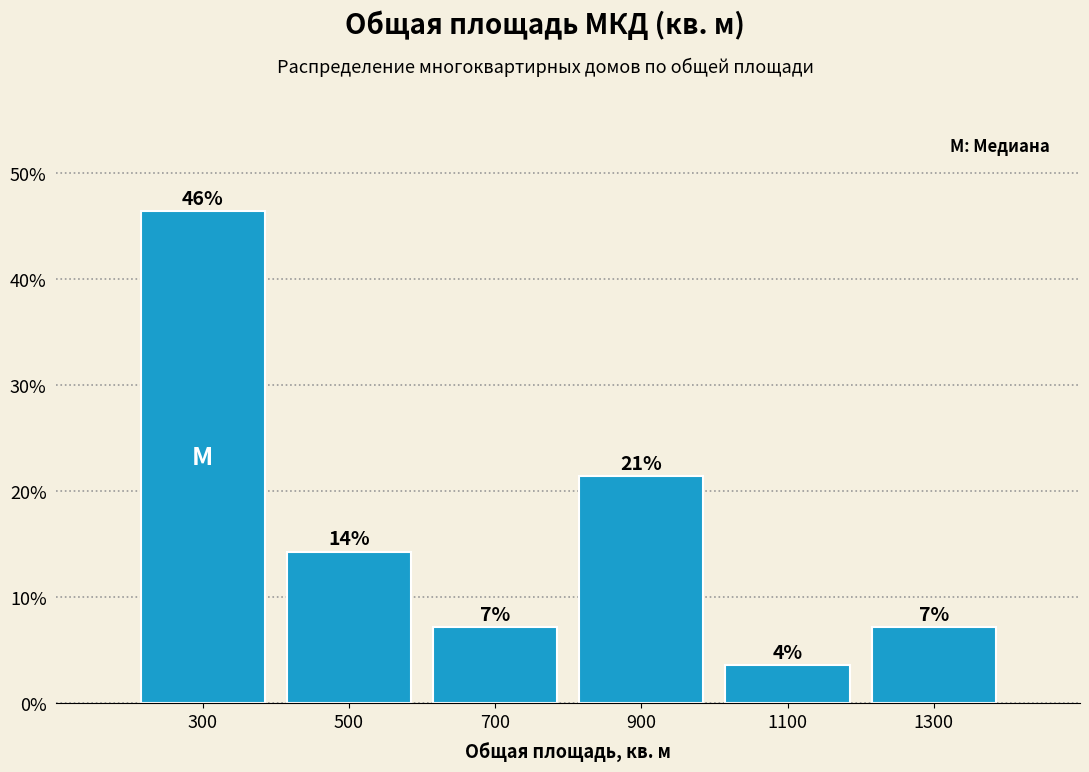

How many bars are there in total?

6